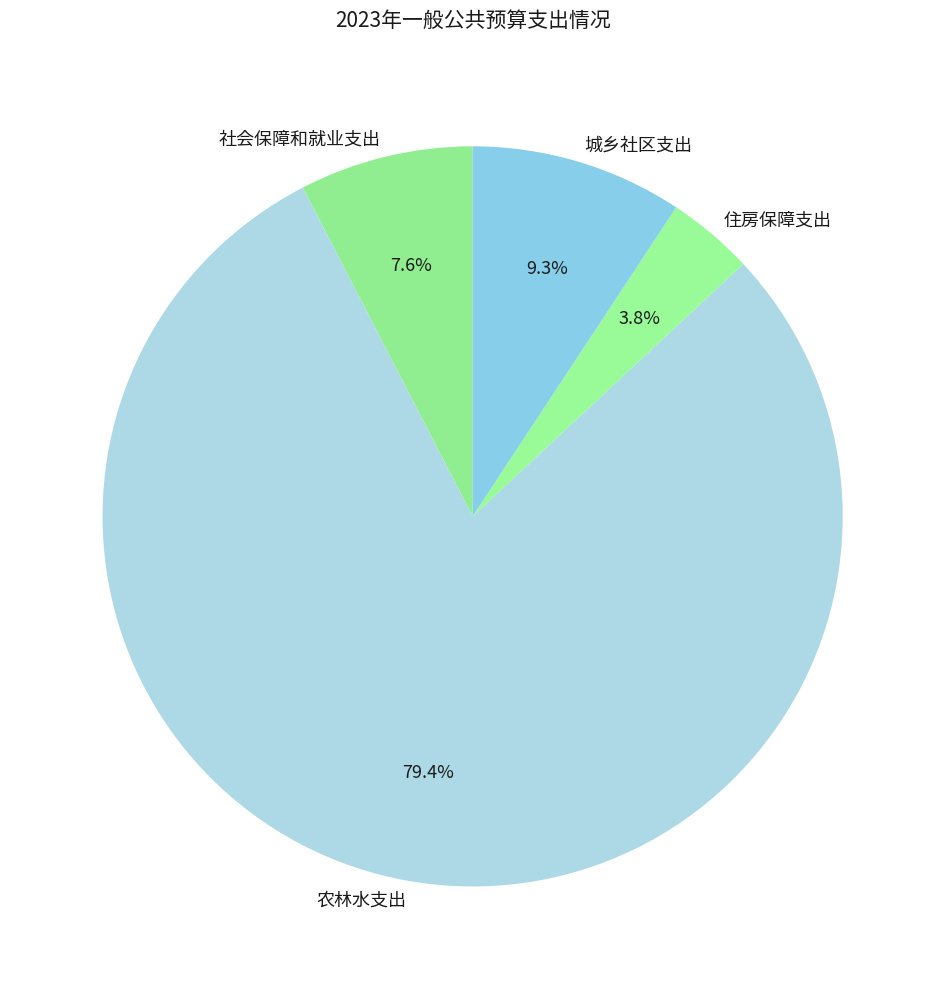

Approximately how many times larger is the value at 社会保障和就业支出 compared to 住房保障支出?

2.0